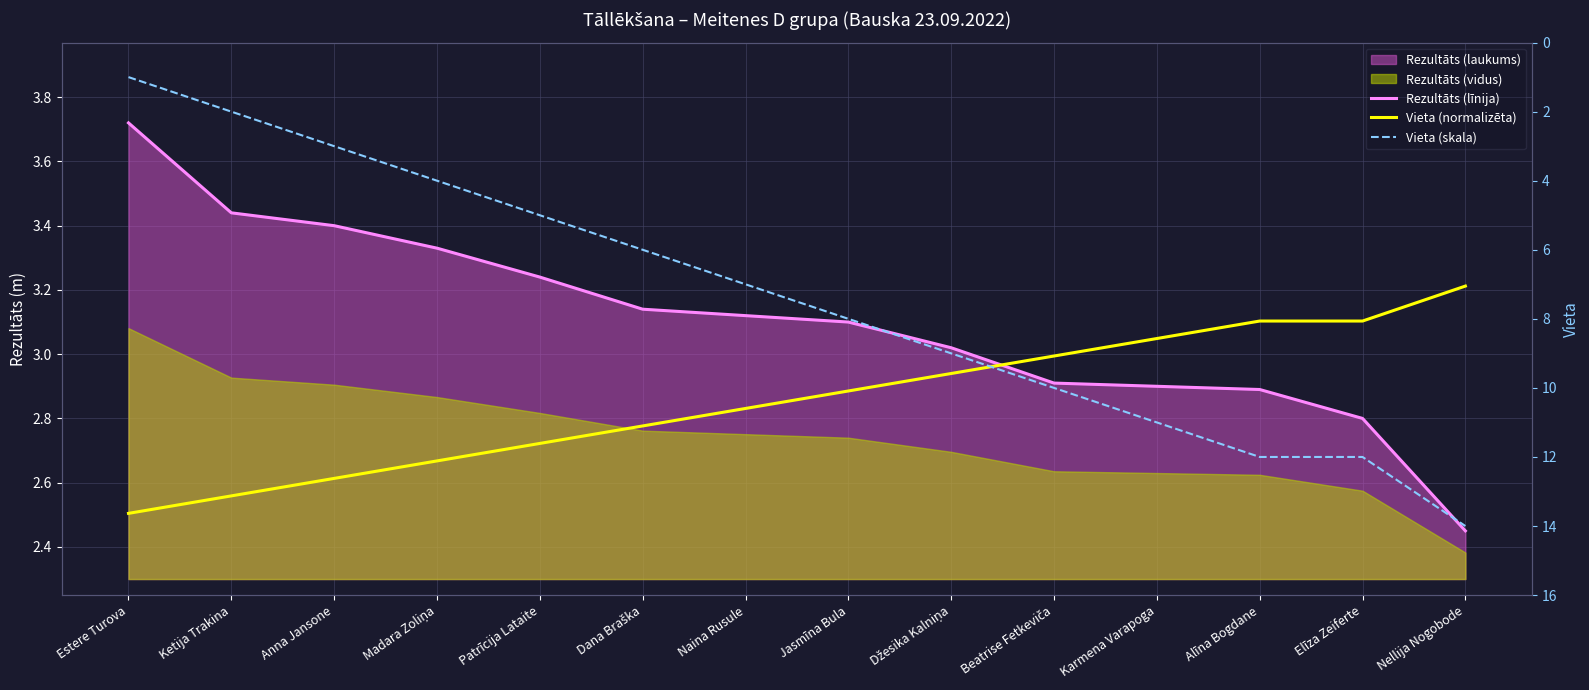

What is the greatest value displayed?

14.0